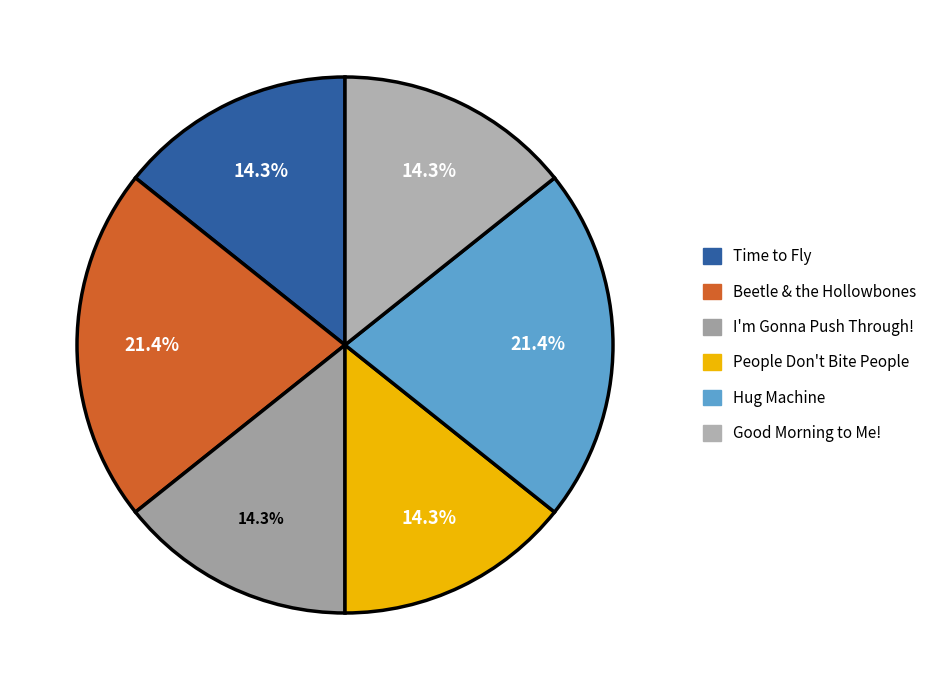

Do Hug Machine and Beetle & the Hollowbones together represent more than half of the pie?

No